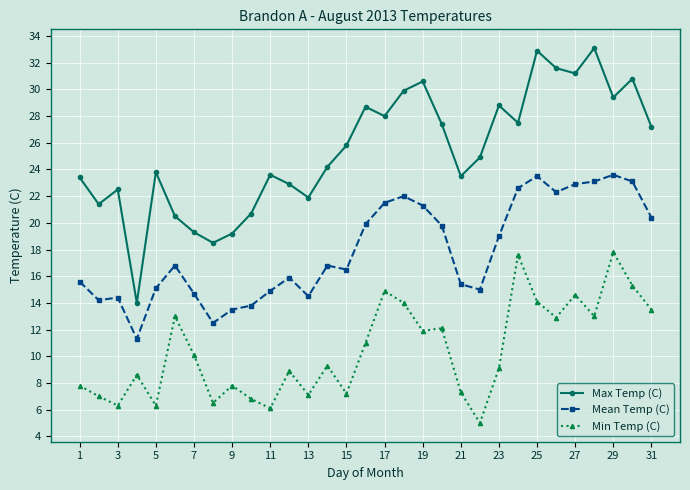

What is the minimum value shown in the chart?

5.0